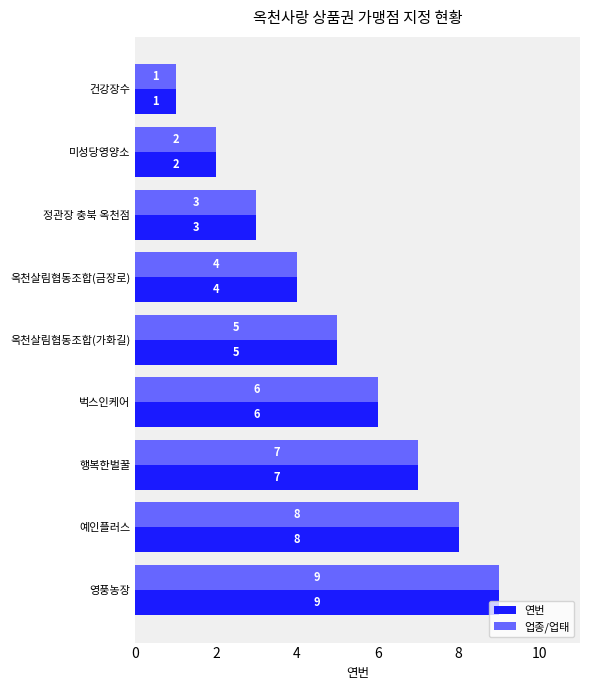

Where is 연번 nearest to the value 5?

옥천살림협동조합(가화길)